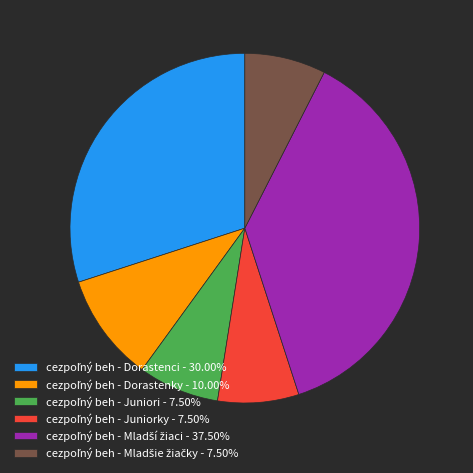

How many slices are in this pie chart?

6